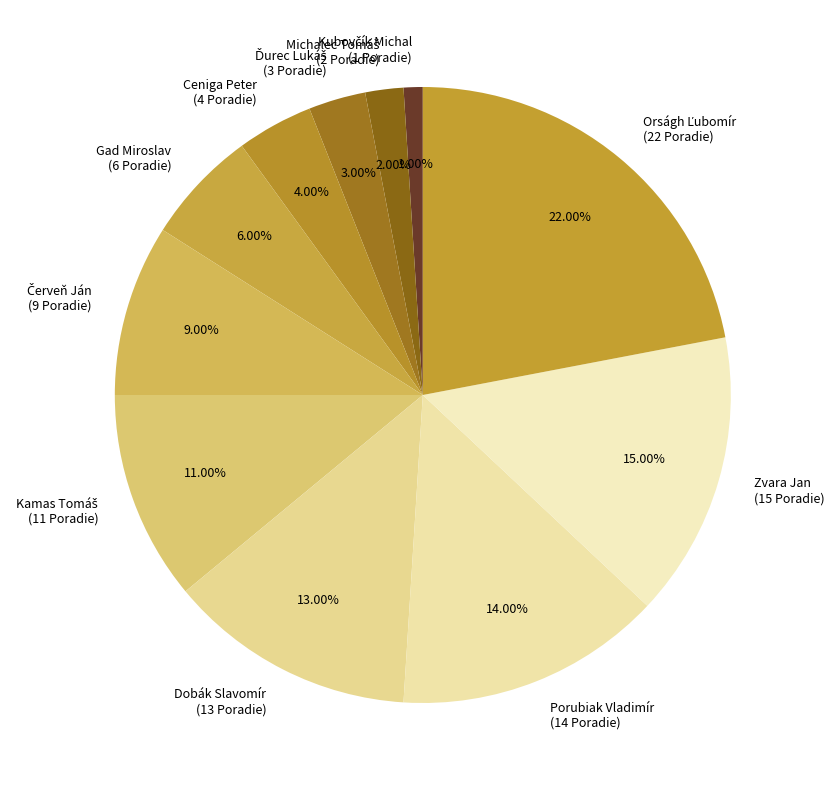

Between Gad Miroslav (6 Poradie) and Dobák Slavomír (13 Poradie), which is larger?

Dobák Slavomír (13 Poradie)